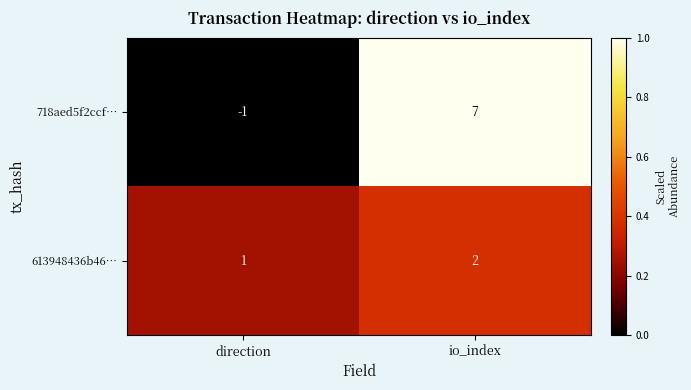

True or false: 718aed5f2ccf… has a value of 5 at io_index.

False